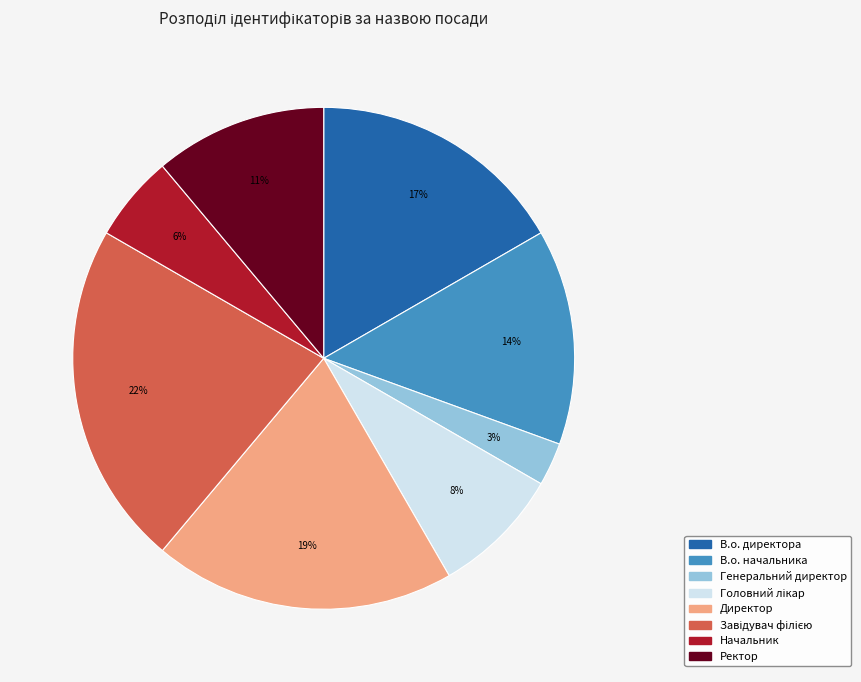

The Генеральний директор slice represents 3% of the pie. True or false?

True